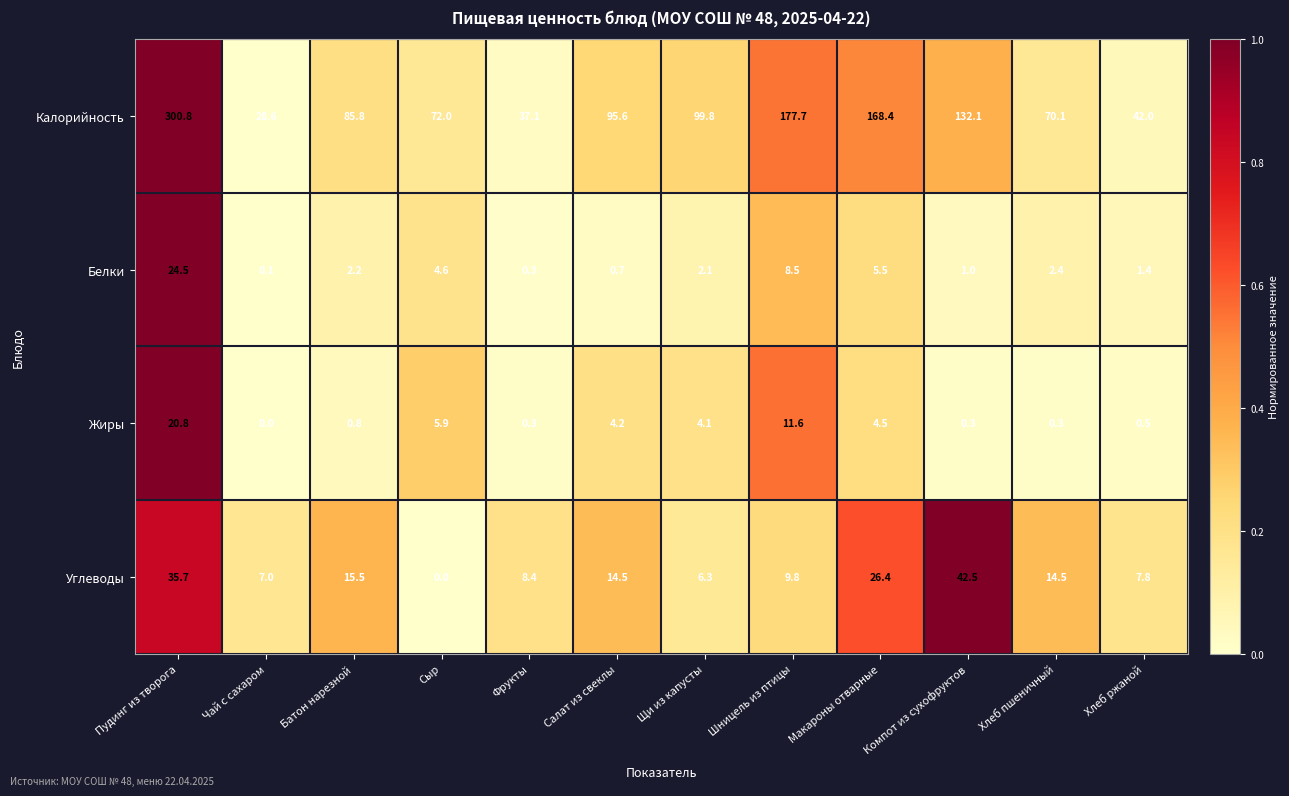

Rank the series at Хлеб пшеничный from highest to lowest value.

Калорийность, Углеводы, Белки, Жиры